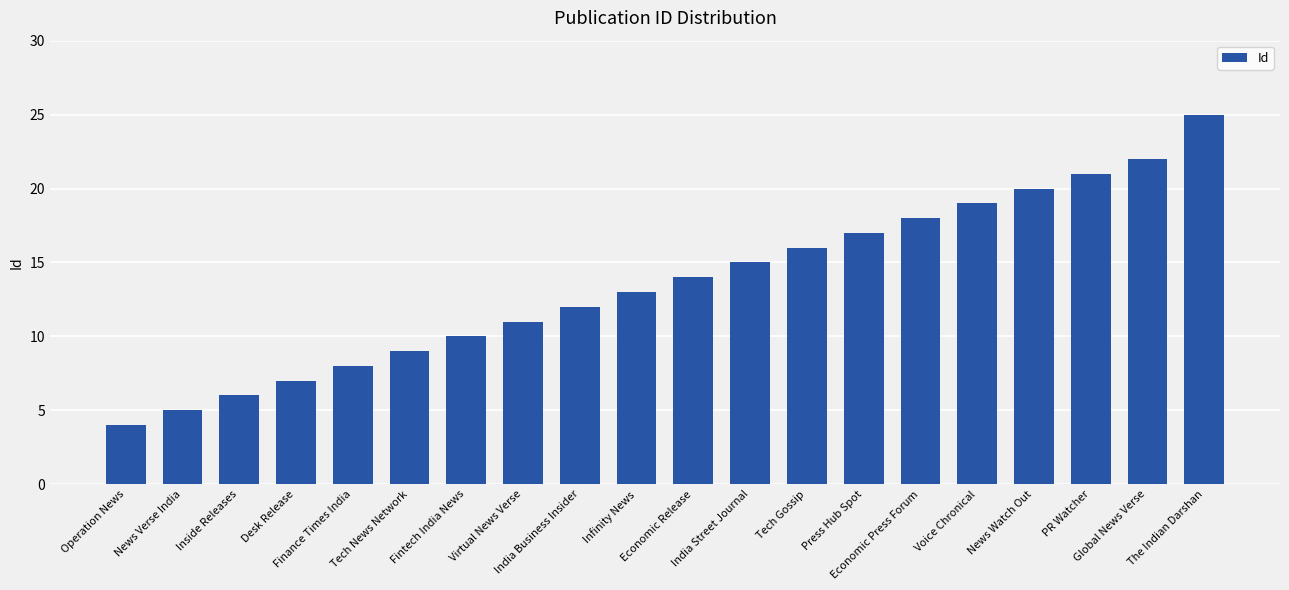

Rank the categories by value from lowest to highest.

Operation News, News Verse India, Inside Releases, Desk Release, Finance Times India, Tech News Network, Fintech India News, Virtual News Verse, India Business Insider, Infinity News, Economic Release, India Street Journal, Tech Gossip, Press Hub Spot, Economic Press Forum, Voice Chronical, News Watch Out, PR Watcher, Global News Verse, The Indian Darshan